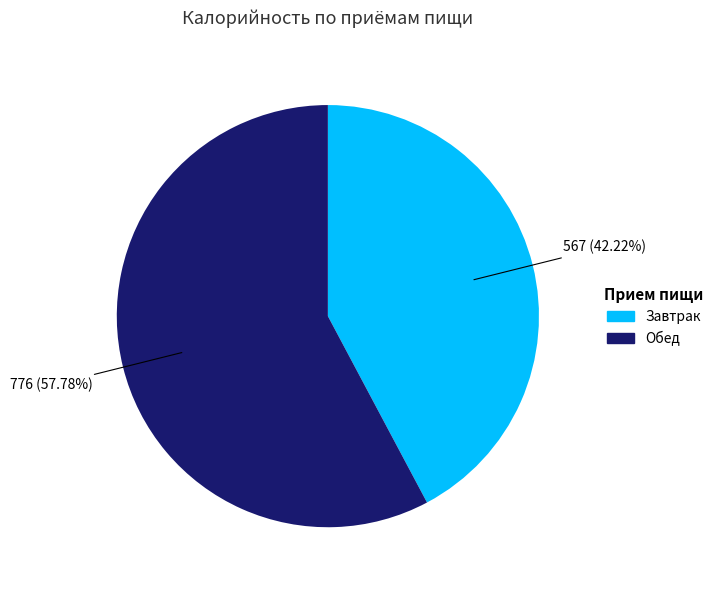

To the nearest percent, what is the average slice percentage?

50%